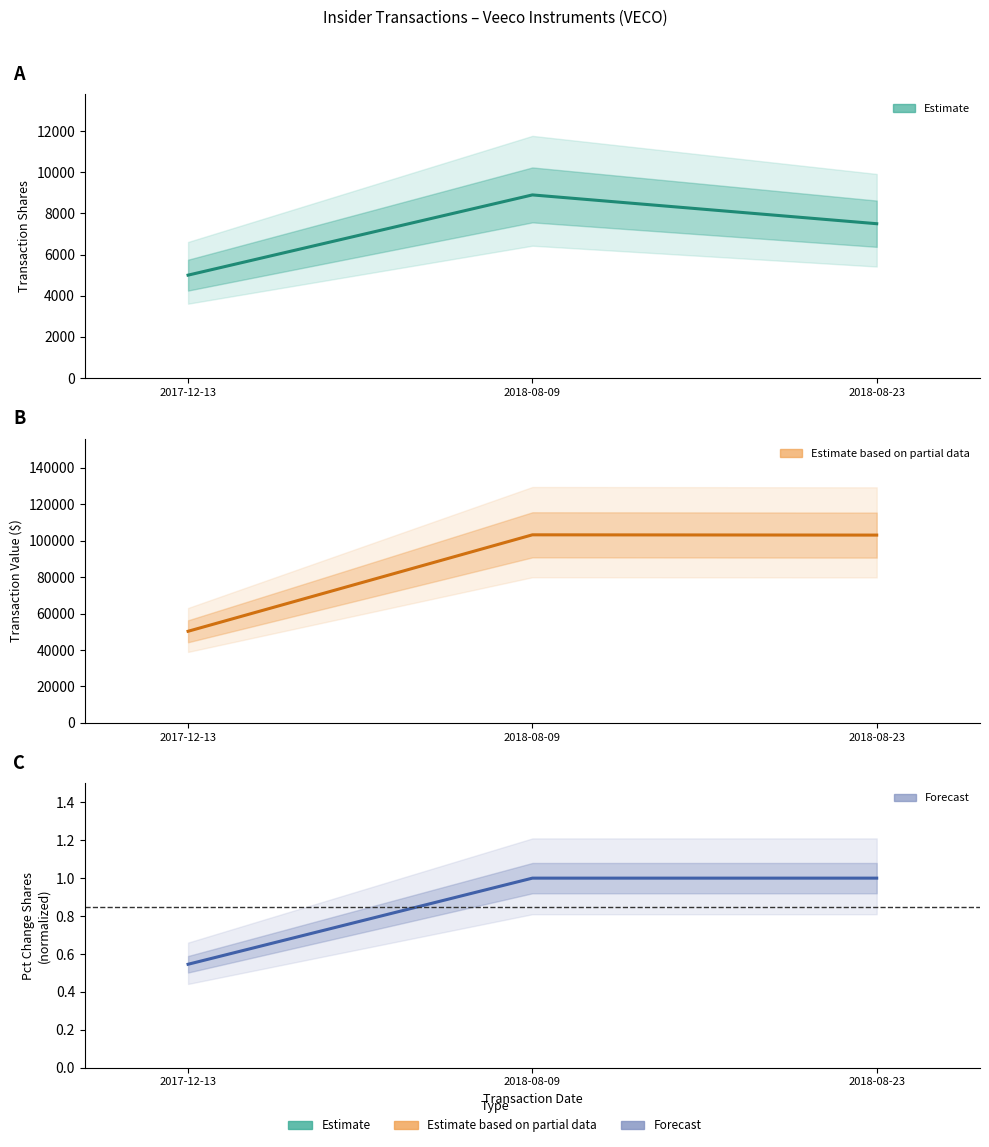

At which category is the sum across all series the highest?

2018-08-09